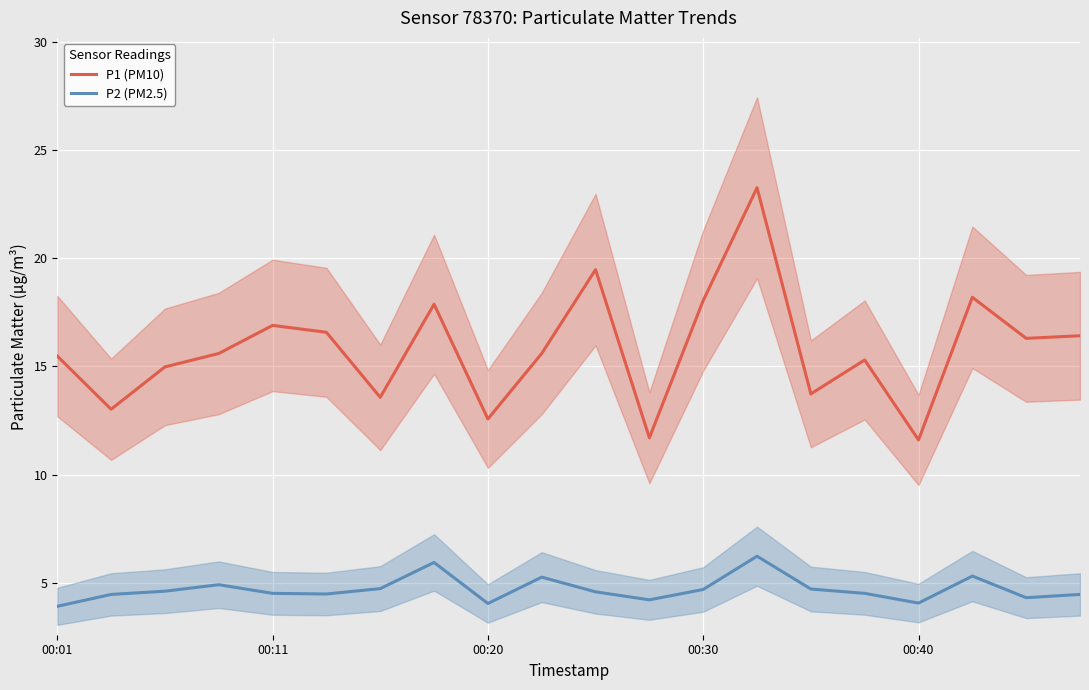

At how many categories does at least one series exceed 5?

20